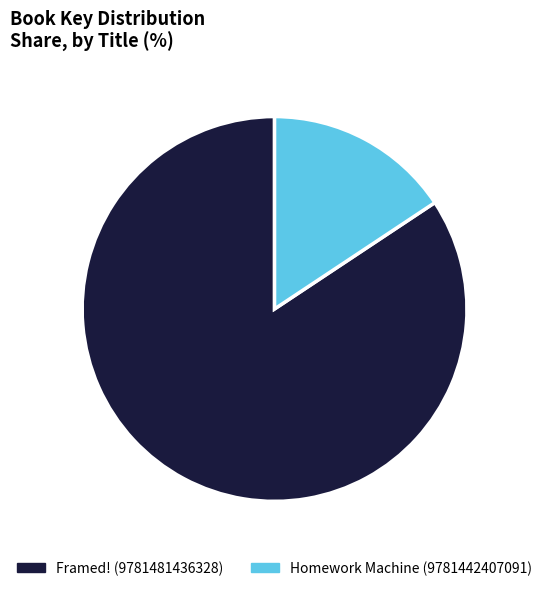

What is the majority slice?

Framed! (9781481436328)